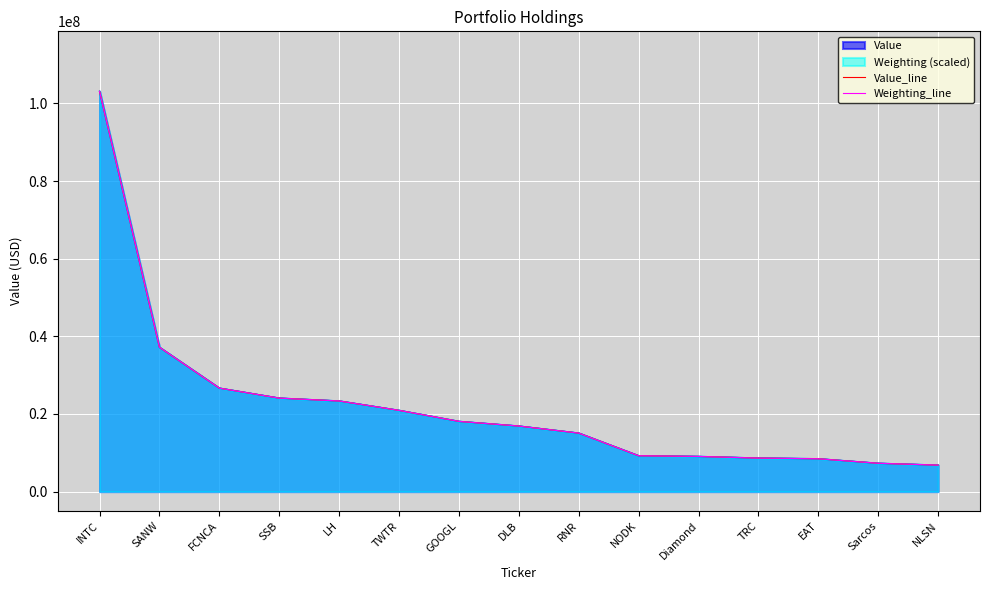

How many lines are shown in the chart?

2